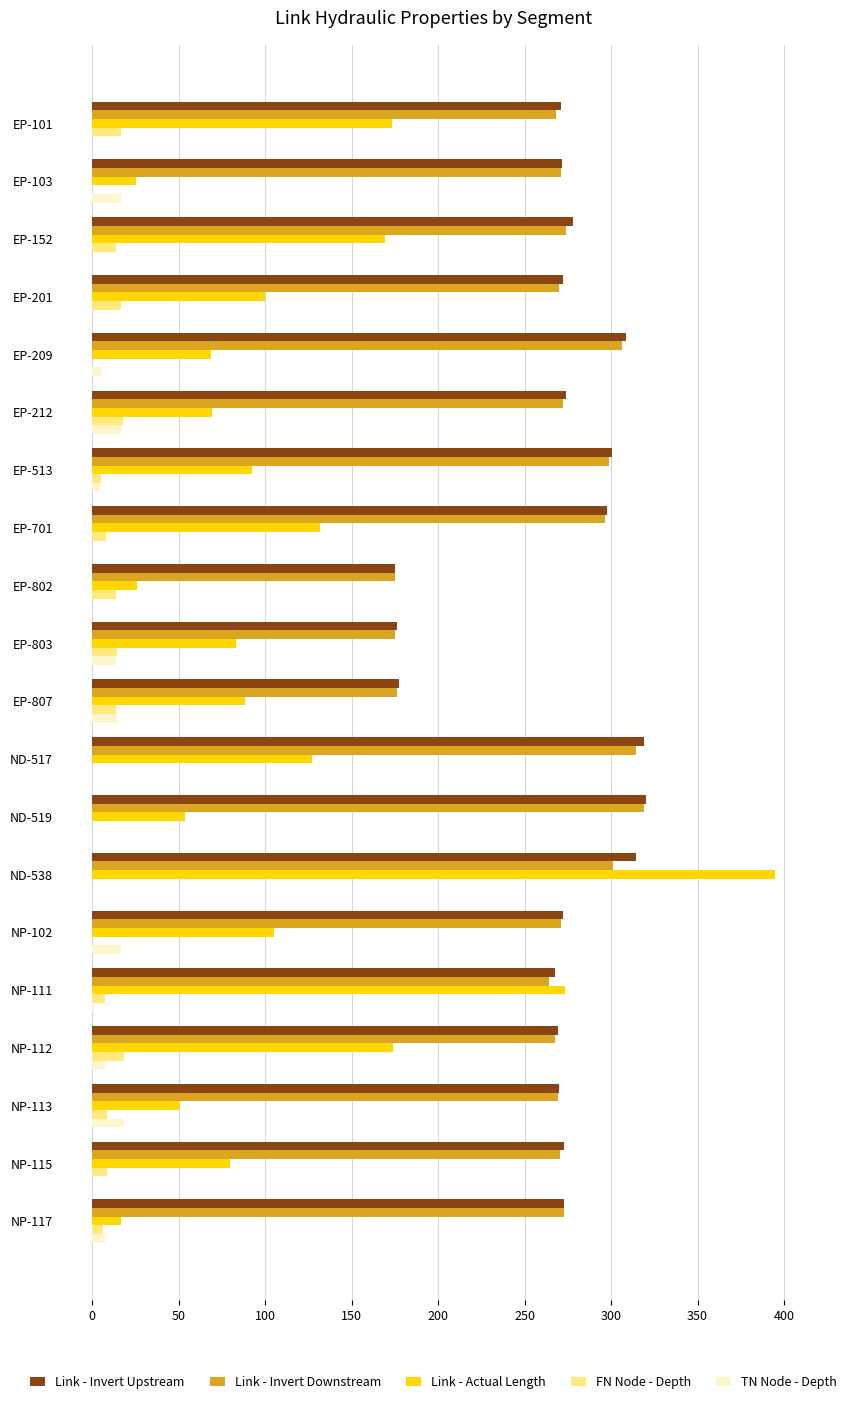

At which category is the sum across all series the highest?

ND-538